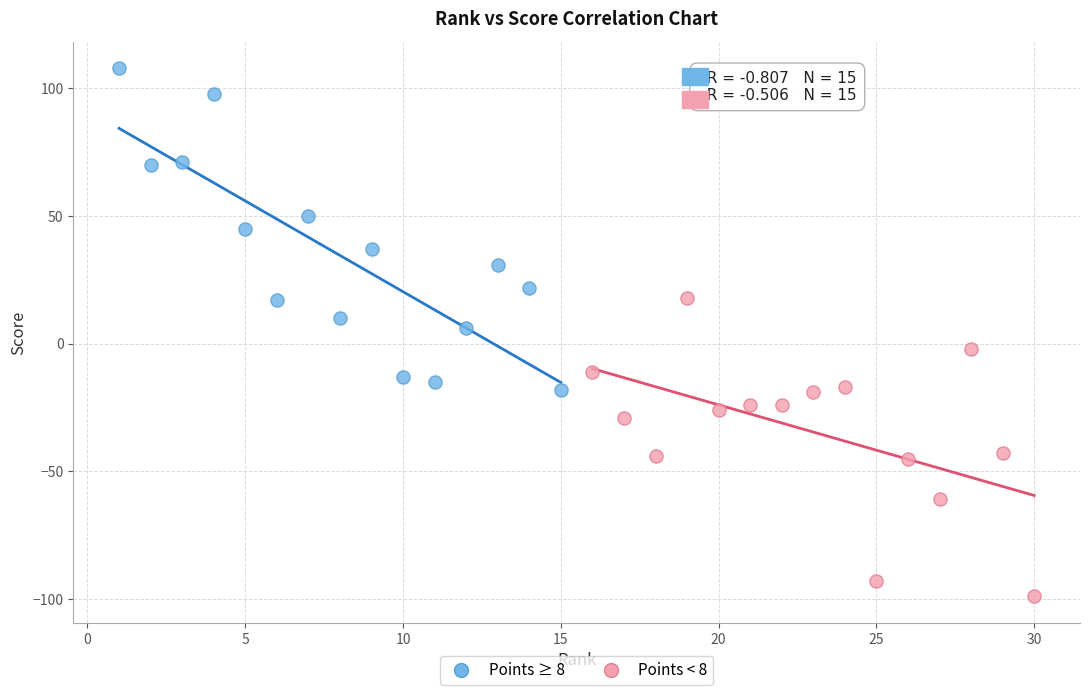

What are all the series names shown in the legend?

Points ≥ 8, Points < 8